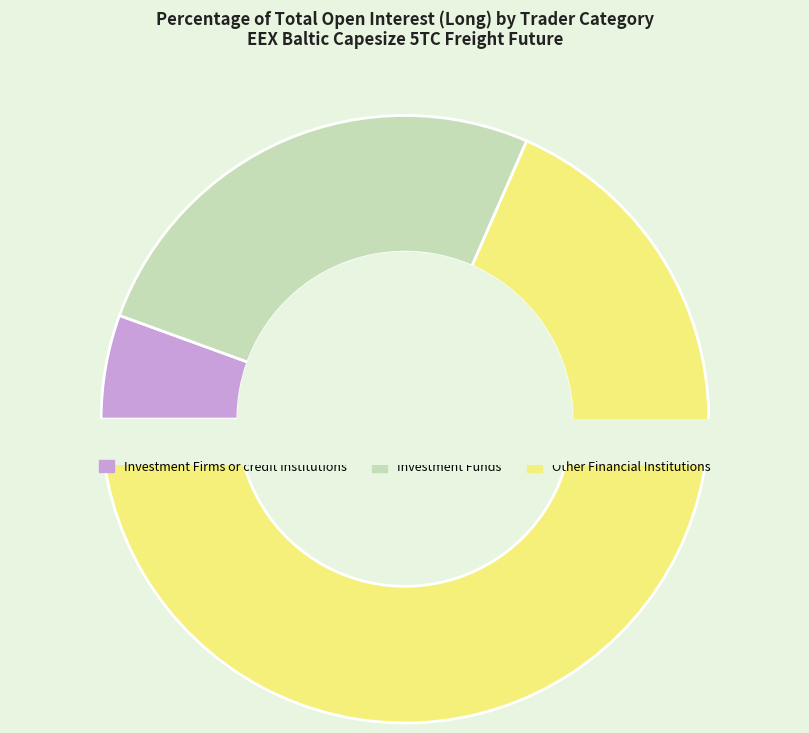

Is Operators with compliance obligations the majority of the pie?

No